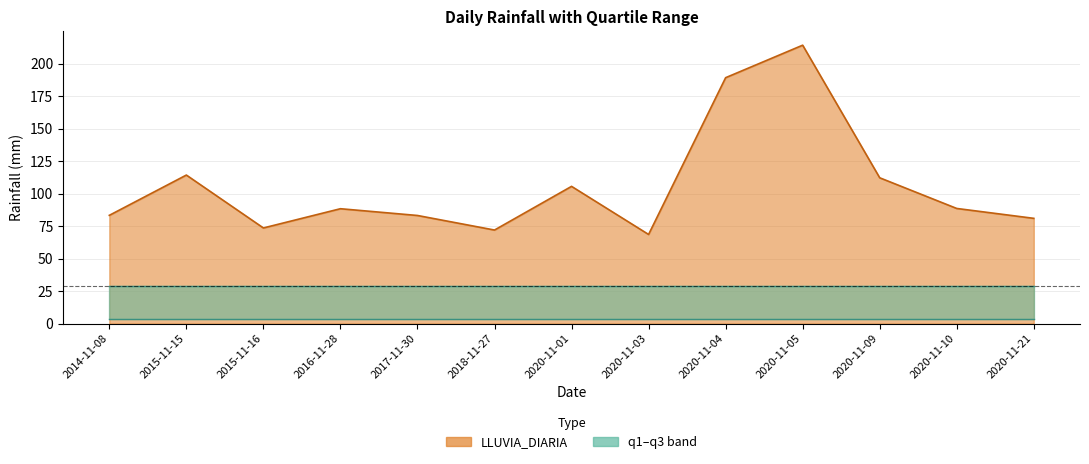

What is the highest value of the LLUVIA_DIARIA series?

214.2